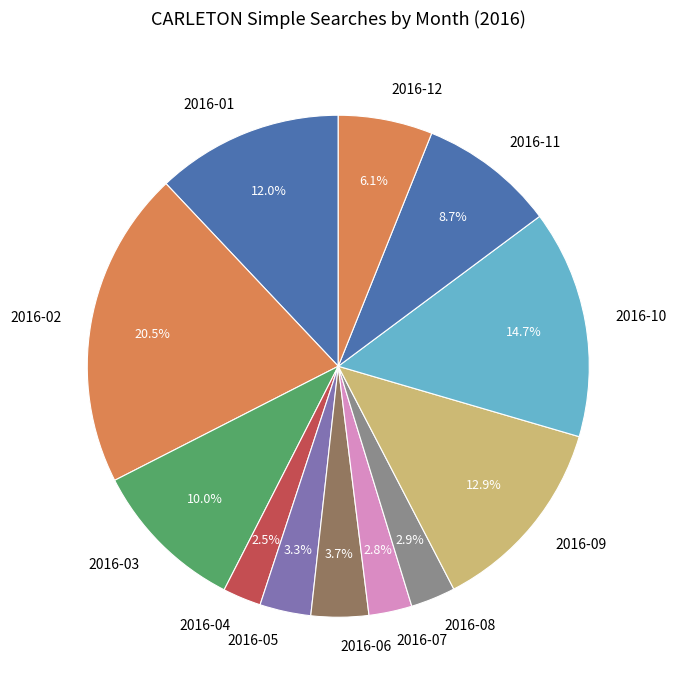

How many segments does this pie chart have?

12